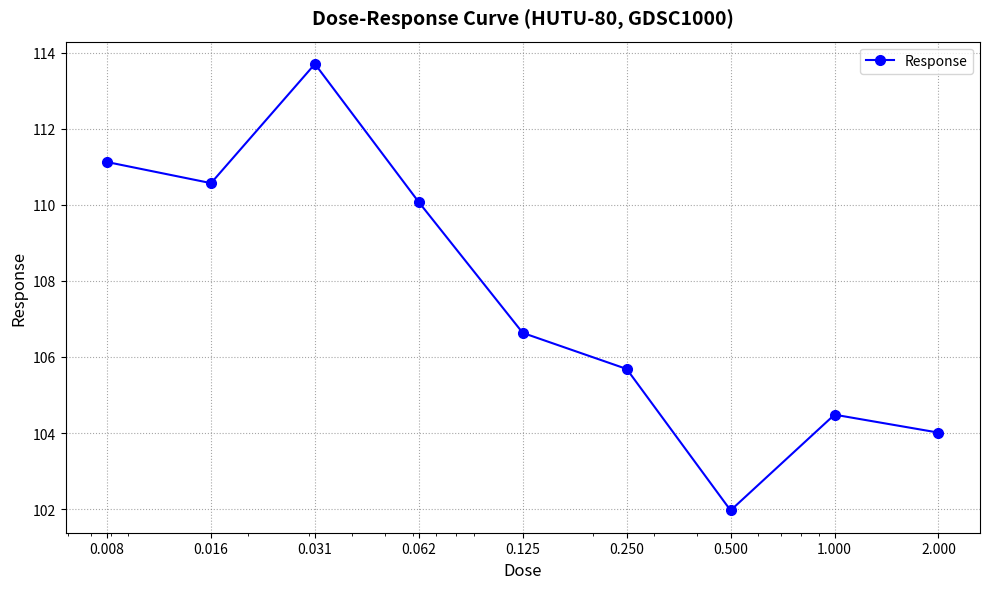

What is the smallest value displayed?

102.0